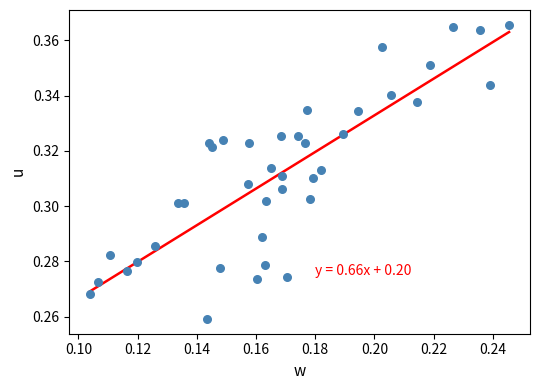

How many points are shown in the scatter plot?

40